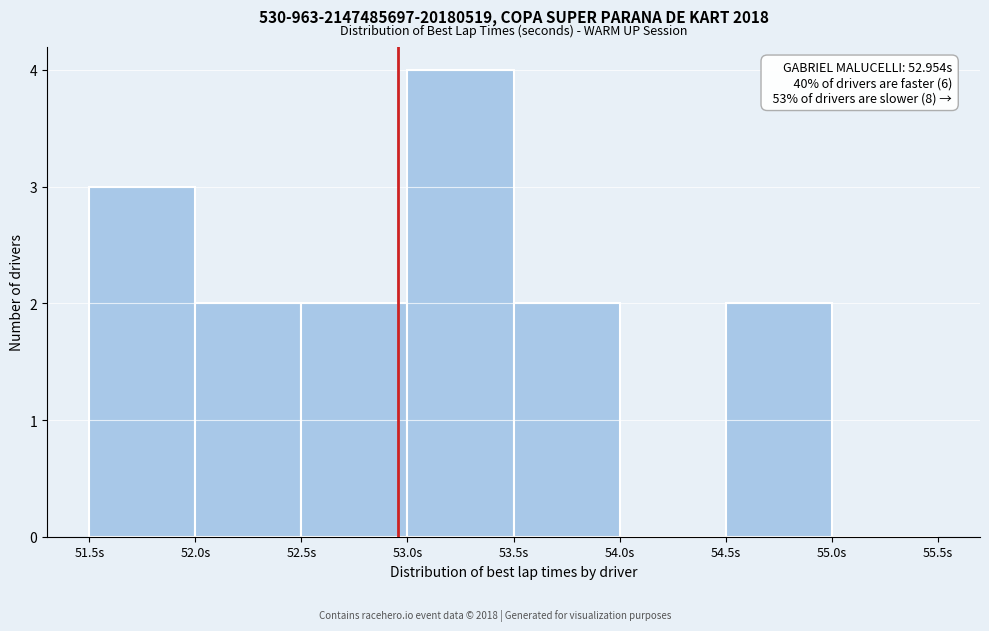

Which range on the x-axis has the tallest bar?

53.0 to 53.5